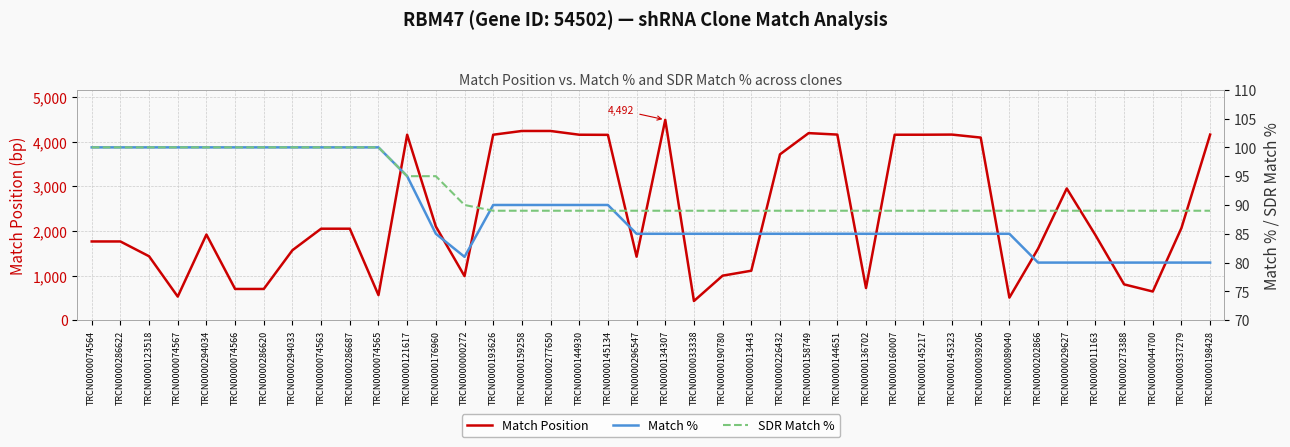

What is the total value across all series at TRCN0000286622?

1965